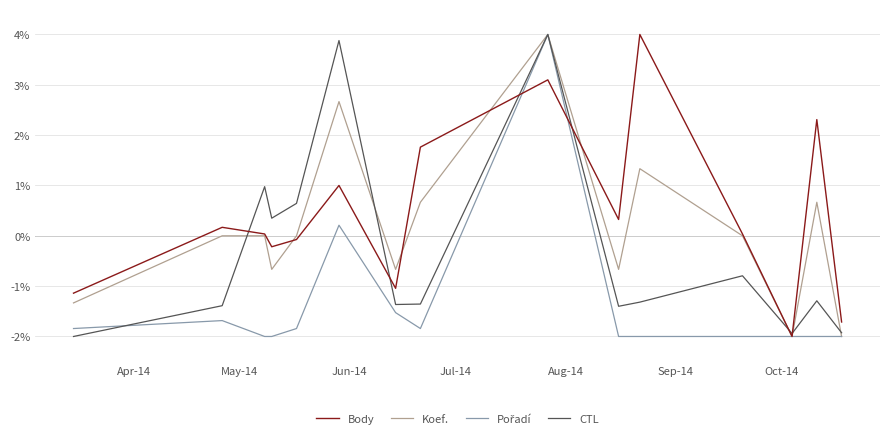

Which series has the largest total across all categories?

Body